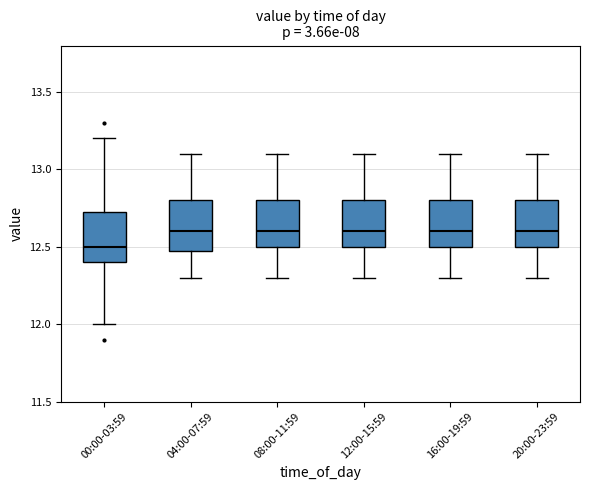

Reading left to right, read every box against the y-axis: the position of its median line, the range the box covers, and the ends of its whiskers. The values are not printed on the chart, so give them approximately, as read against the axis.

00:00-03:59: median 12.50, box 12.40 to 12.75, whiskers 12.00 to 13.20
04:00-07:59: median 12.60, box 12.50 to 12.80, whiskers 12.30 to 13.10
08:00-11:59: median 12.60, box 12.50 to 12.80, whiskers 12.30 to 13.10
12:00-15:59: median 12.60, box 12.50 to 12.80, whiskers 12.30 to 13.10
16:00-19:59: median 12.60, box 12.50 to 12.80, whiskers 12.30 to 13.10
20:00-23:59: median 12.60, box 12.50 to 12.80, whiskers 12.30 to 13.10